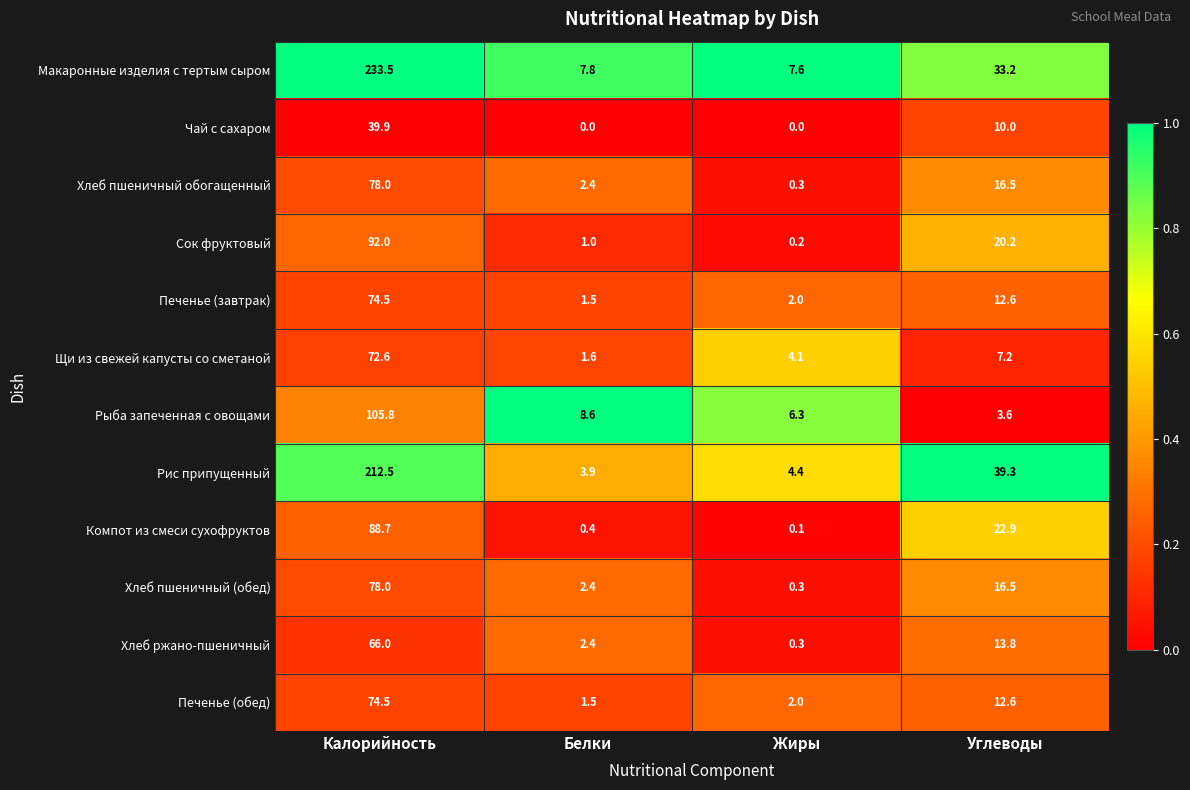

How many series are shown in this chart?

12